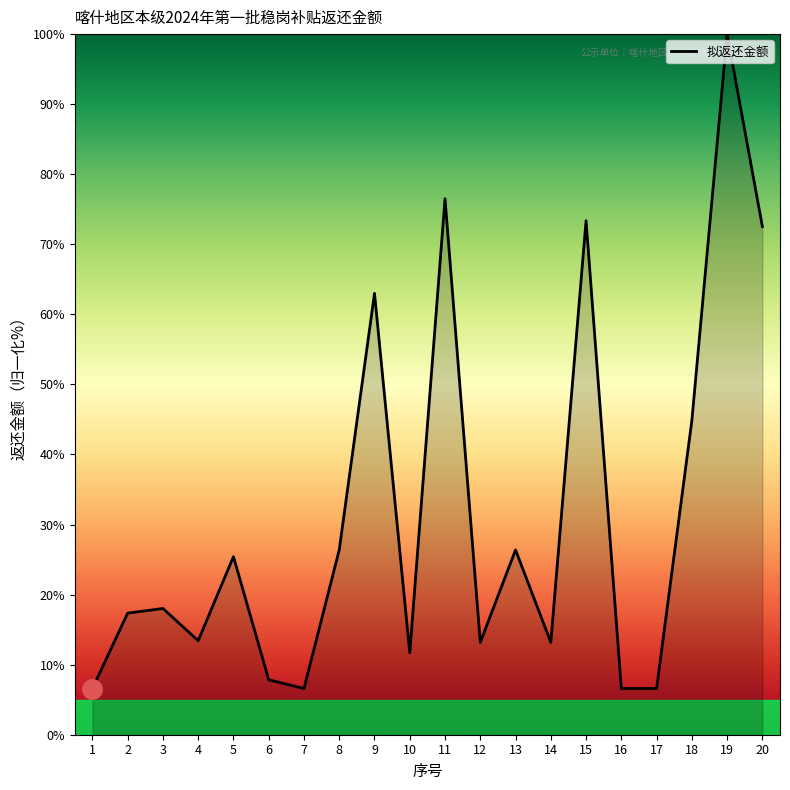

What is the ratio of the value at 19 to the value at 16?

15.2